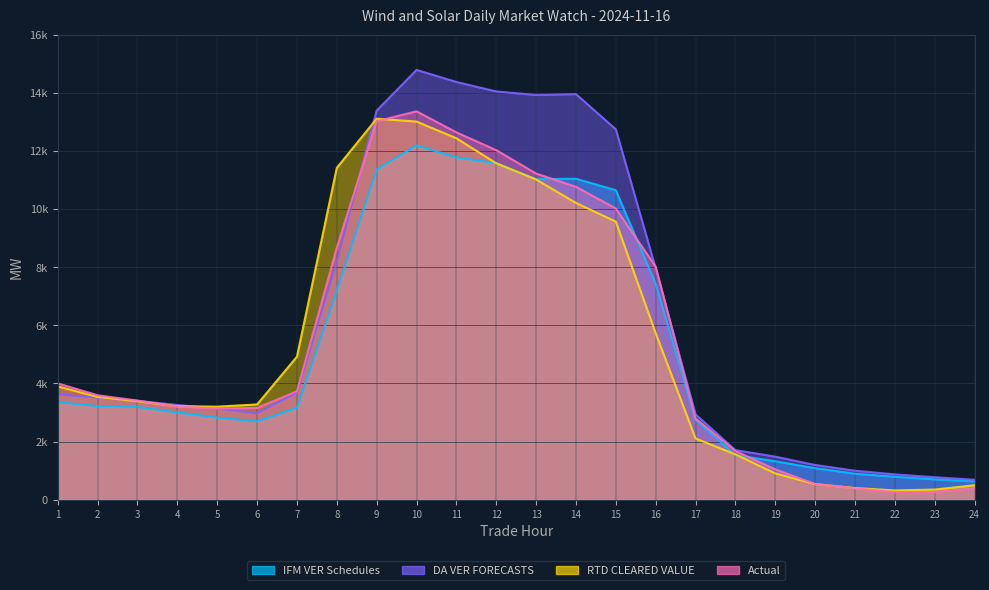

True or false: IFM VER Schedules has more than 0 points higher than both neighbors.

True